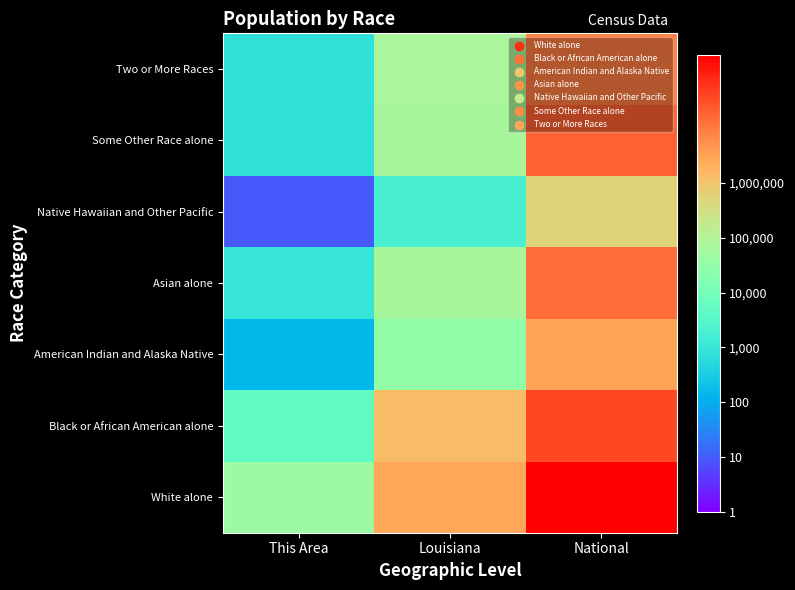

At which category is the sum across all series the highest?

National